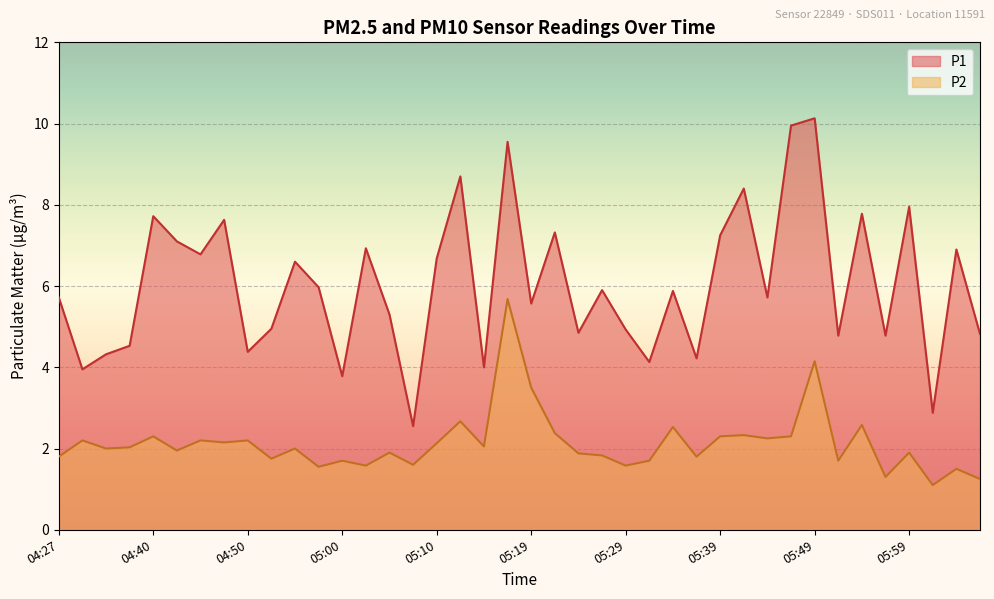

At how many categories does at least one series exceed 5?

24